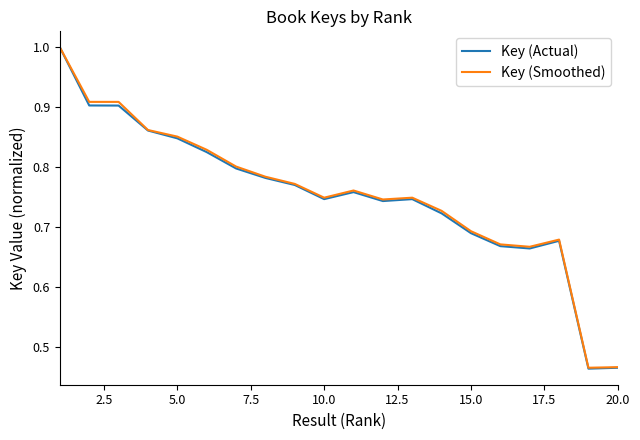

What is the maximum value shown in the chart?

1.0